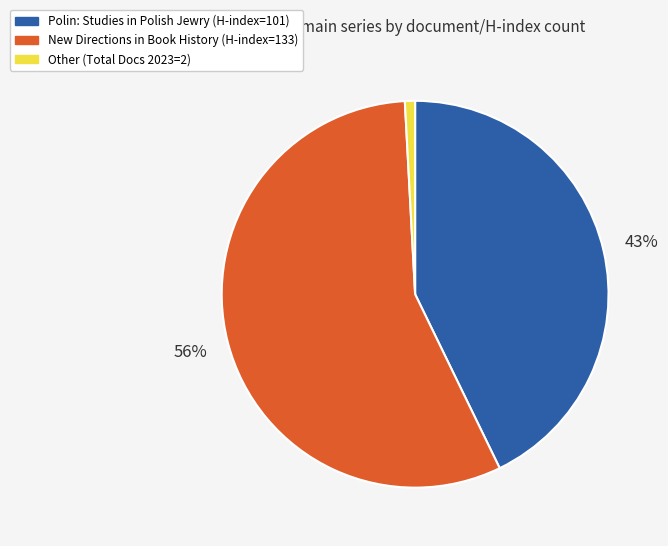

To the nearest percent, what is the average slice percentage?

33%